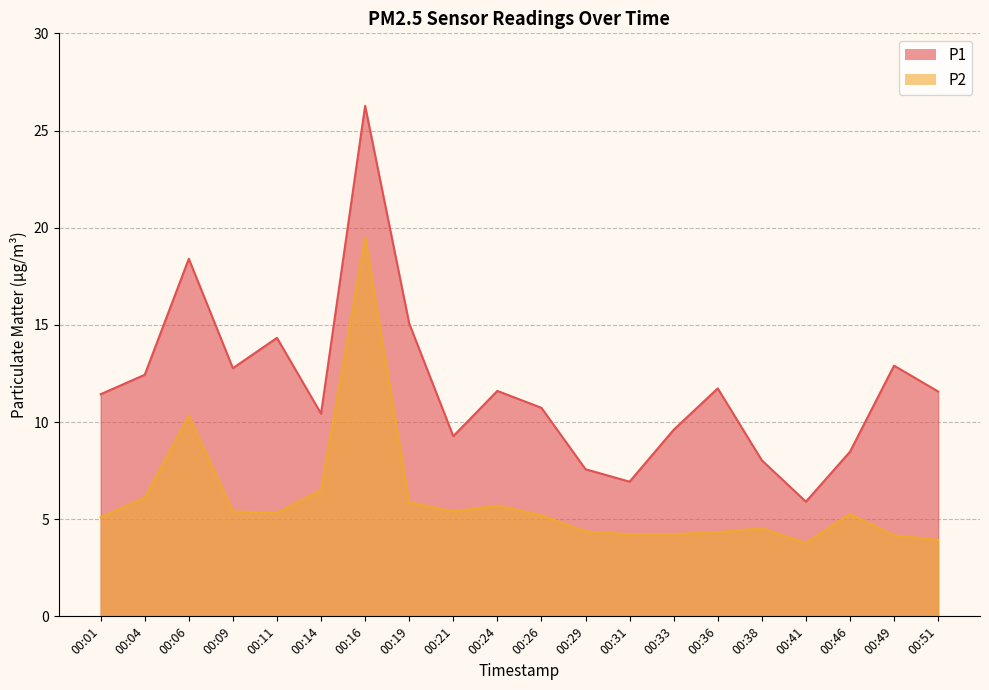

What is the total value across all series at 00:06?

28.7